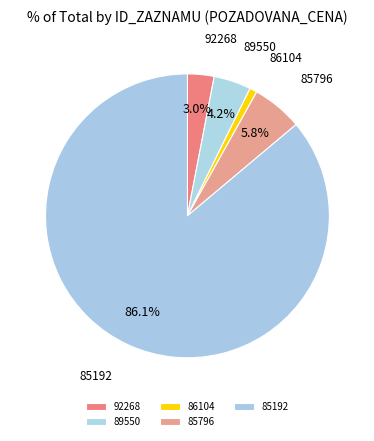

How many slices are in this pie chart?

5